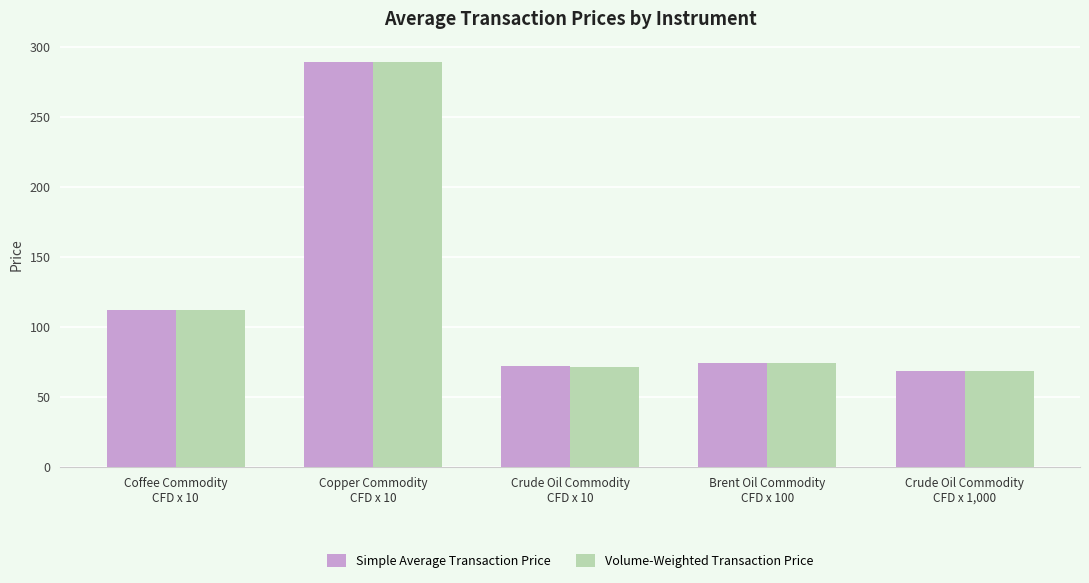

Is it true that Volume-Weighted Transaction Price equals 198.9 at Coffee Commodity
CFD x 10?

False